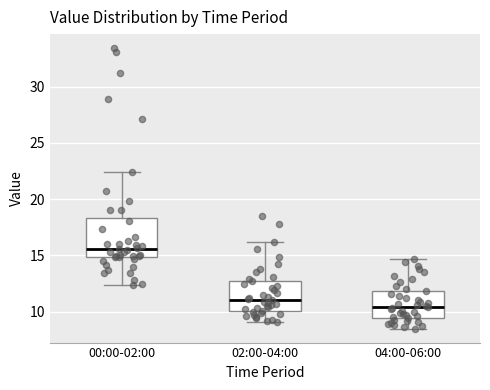

Which box is the tallest, from its lower edge to its upper edge?

00:00-02:00